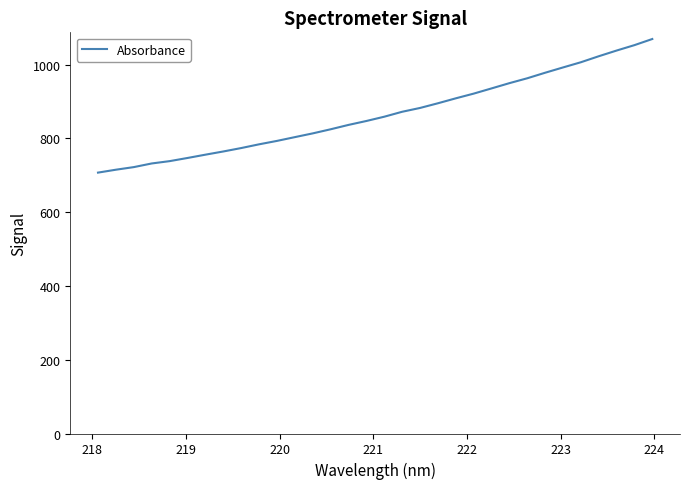

What is the maximum value shown in the chart?

1069.7